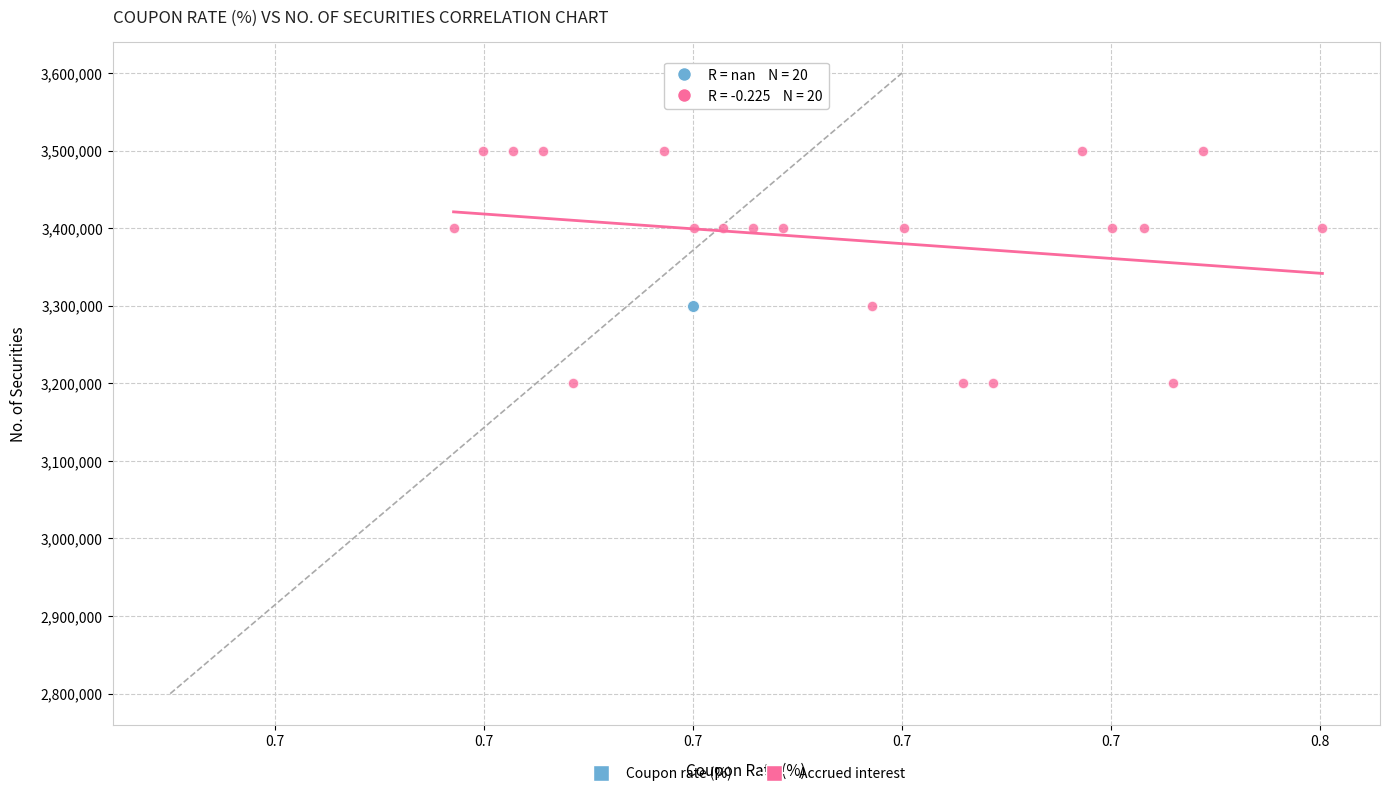

Which series contains the lowest Y value?

Accrued interest